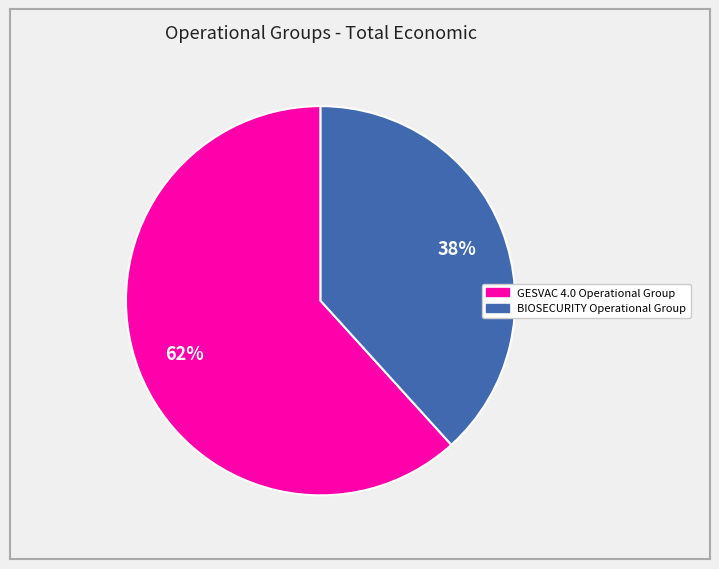

The GESVAC 4.0 Operational Group slice represents 49% of the pie. True or false?

False